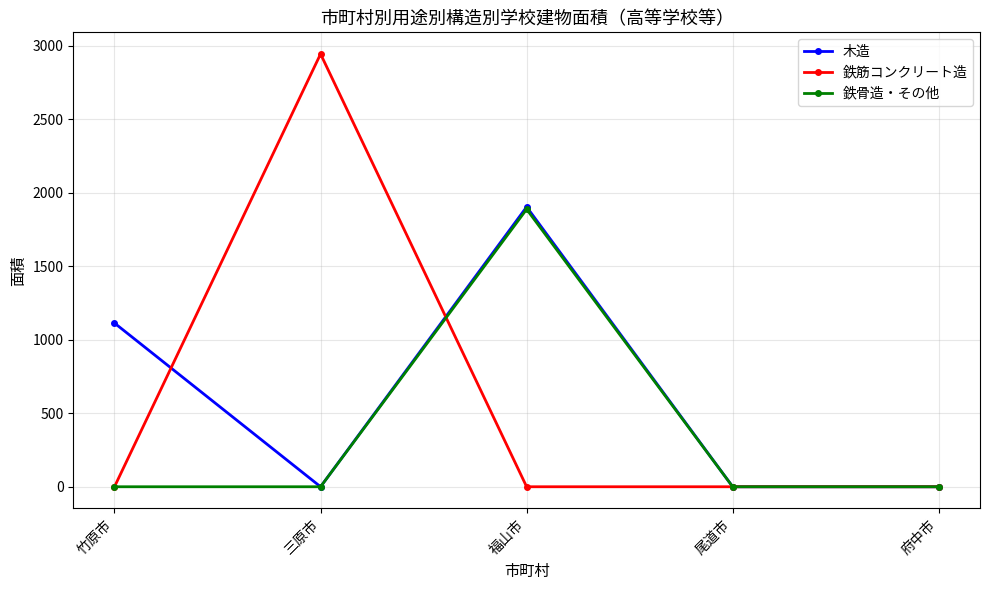

What is the label of the 4th point from the left?

尾道市